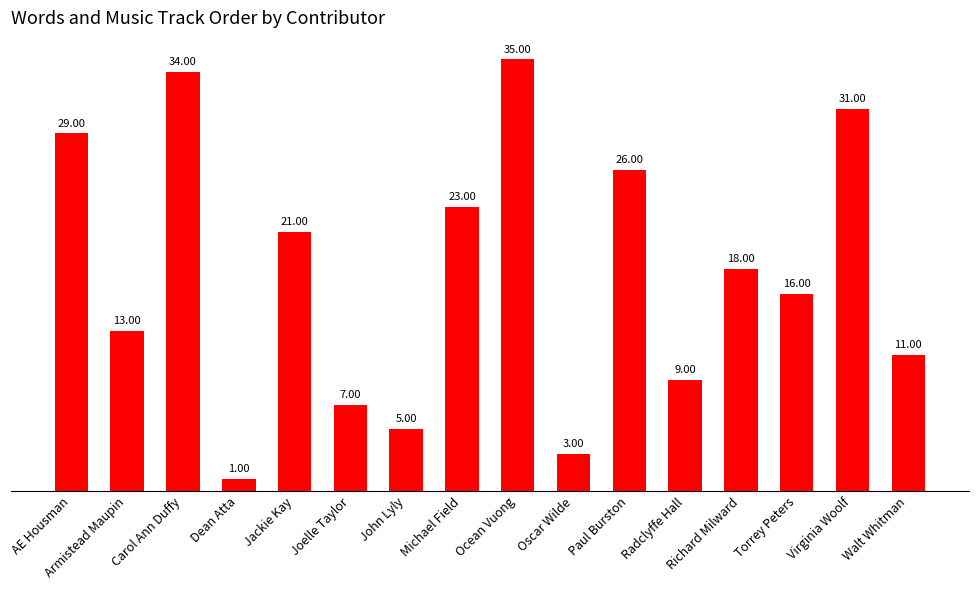

Rank the categories by value from highest to lowest.

Ocean Vuong, Carol Ann Duffy, Virginia Woolf, AE Housman, Paul Burston, Michael Field, Jackie Kay, Richard Milward, Torrey Peters, Armistead Maupin, Walt Whitman, Radclyffe Hall, Joelle Taylor, John Lyly, Oscar Wilde, Dean Atta